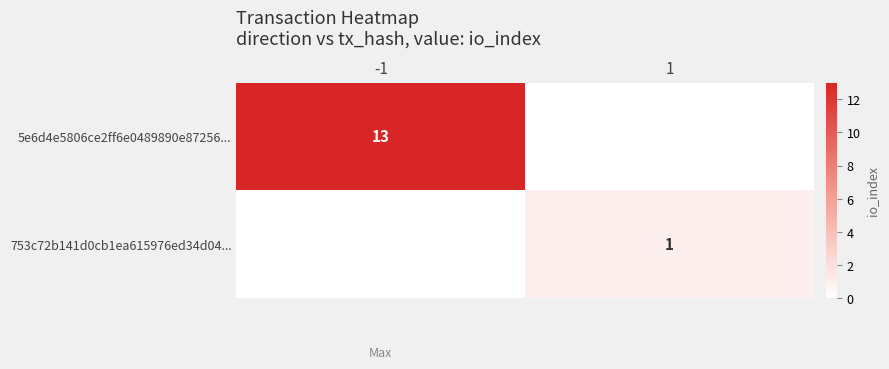

True or false: 753c72b141d0cb1ea615976ed34d04... has a value of 1 at 1.

True